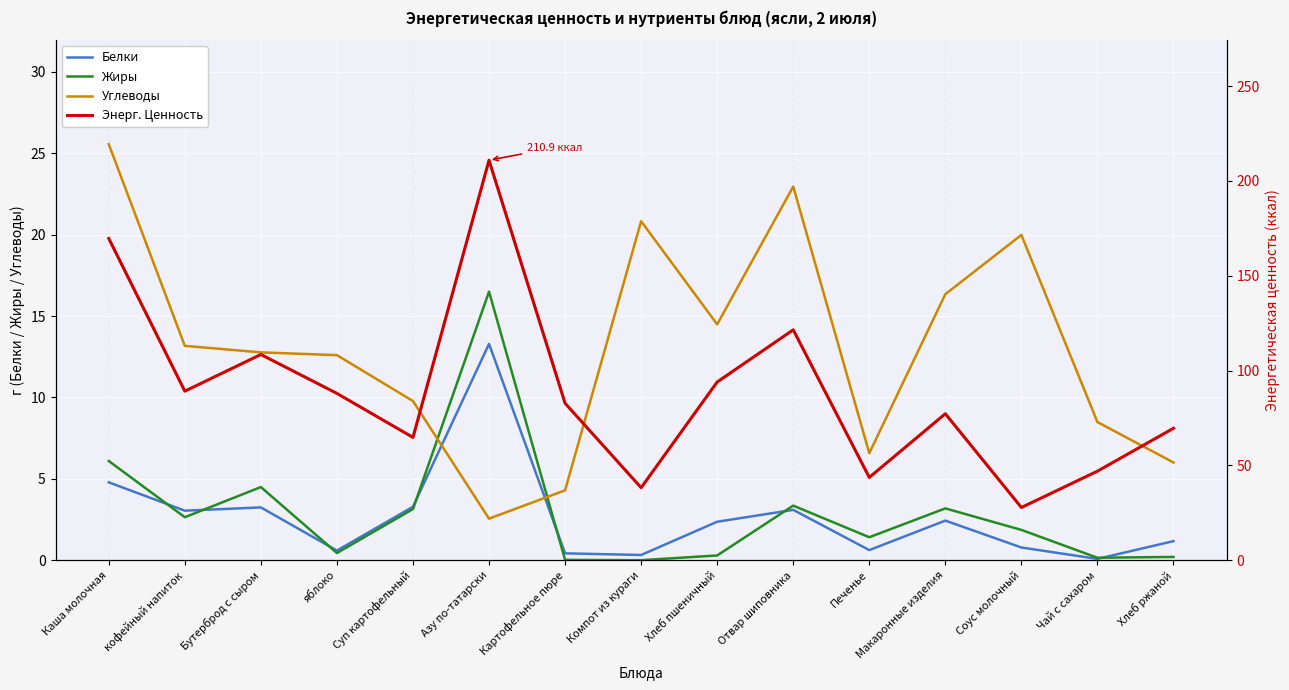

List the labels in order of Углеводы value, largest first.

Каша молочная, Отвар шиповника, Компот из кураги, Соус молочный, Макаронные изделия, Хлеб пшеничный, кофейный напиток, Бутерброд с сыром, яблоко, Суп картофельный, Чай с сахаром, Печенье, Хлеб ржаной, Картофельное пюре, Азу по-татарски